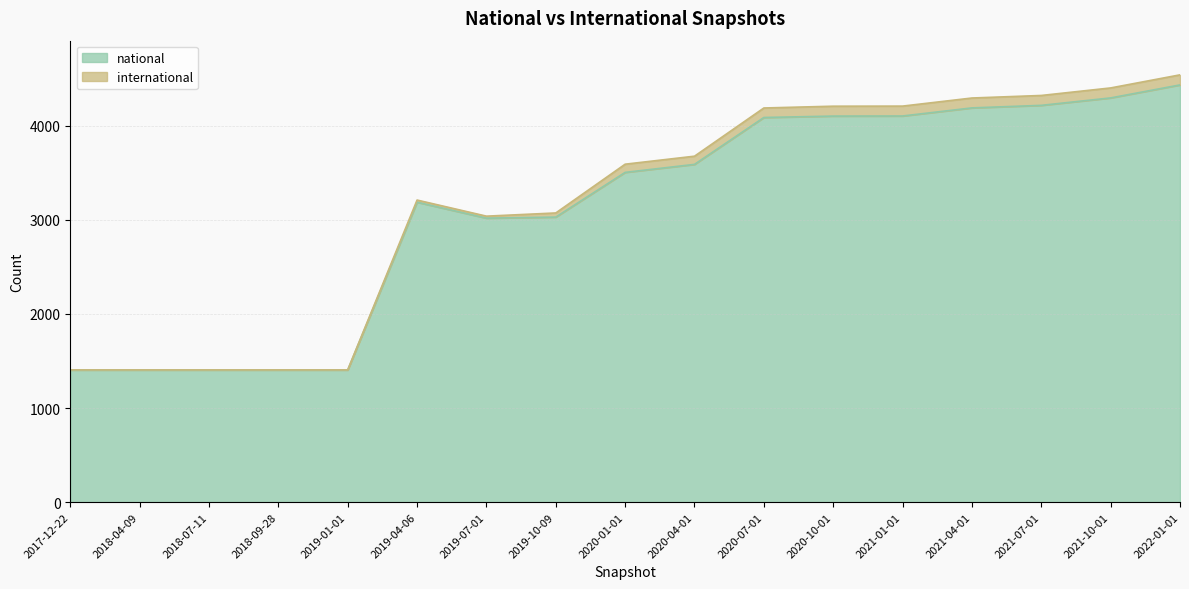

What is the greatest value displayed?

4432